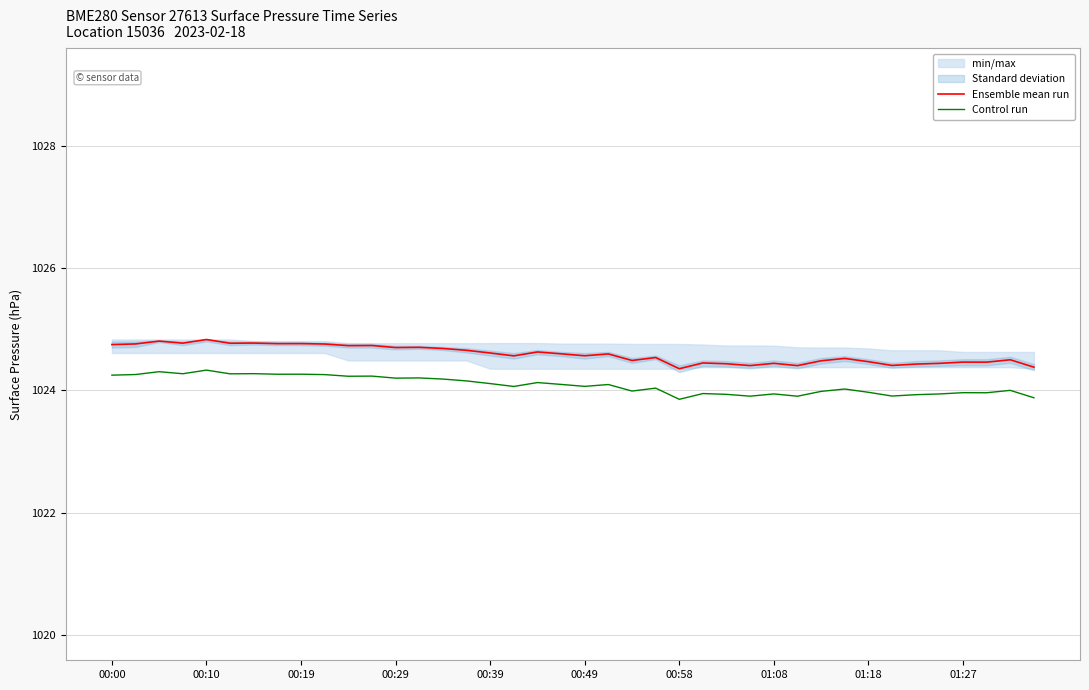

How many categories are shown in the chart?

40